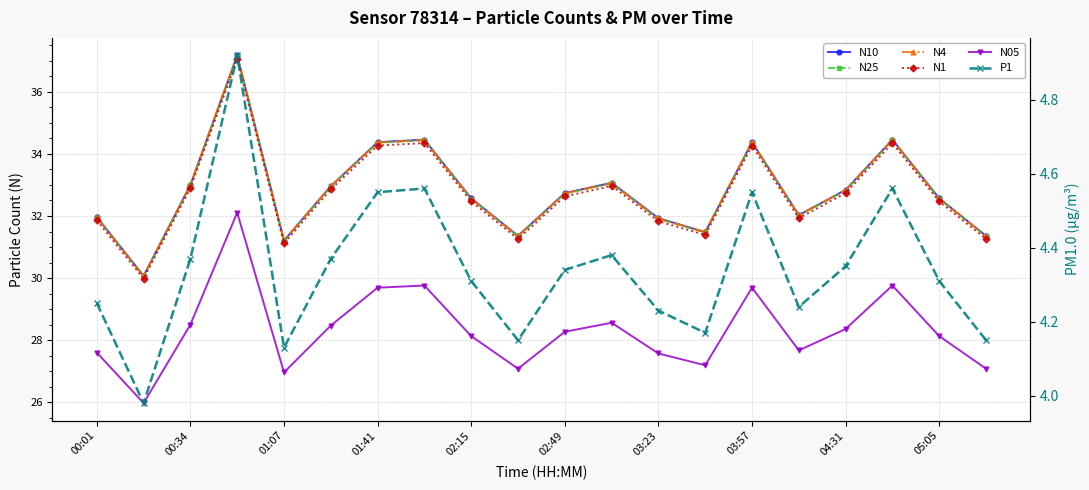

True or false: N1 and N05 cross at least once.

False